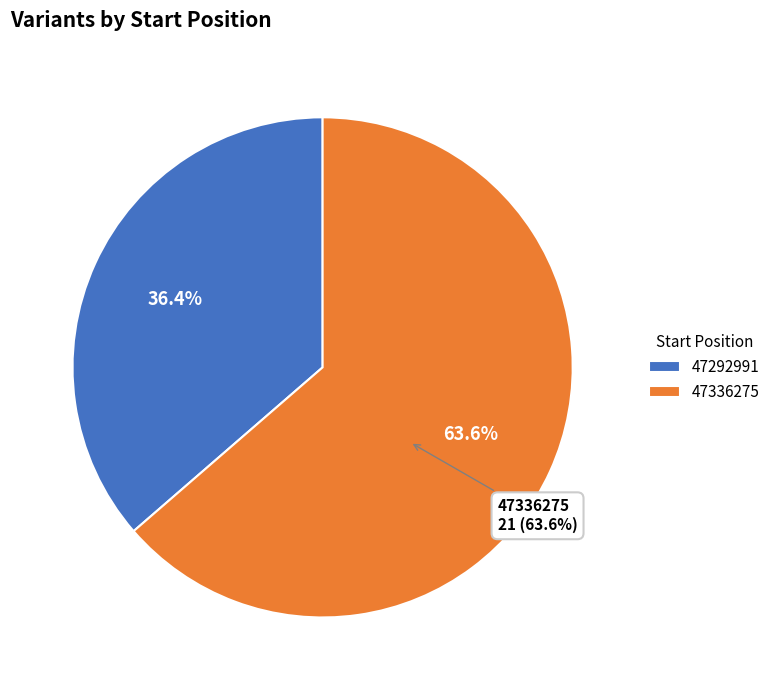

What percentage is the 47336275 slice, to the nearest percent?

64%